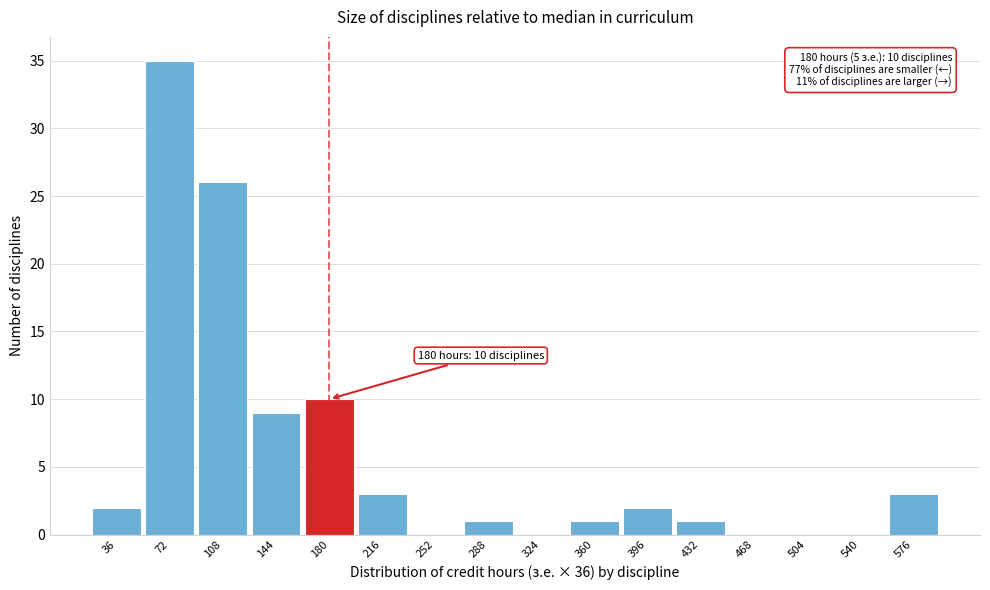

Reading left to right, extract all data points from this chart.

36=2	72=35	108=26	144=9	180=10	216=3	252=0	288=1	324=0	360=1	396=2	432=1	468=0	504=0	540=0	576=3